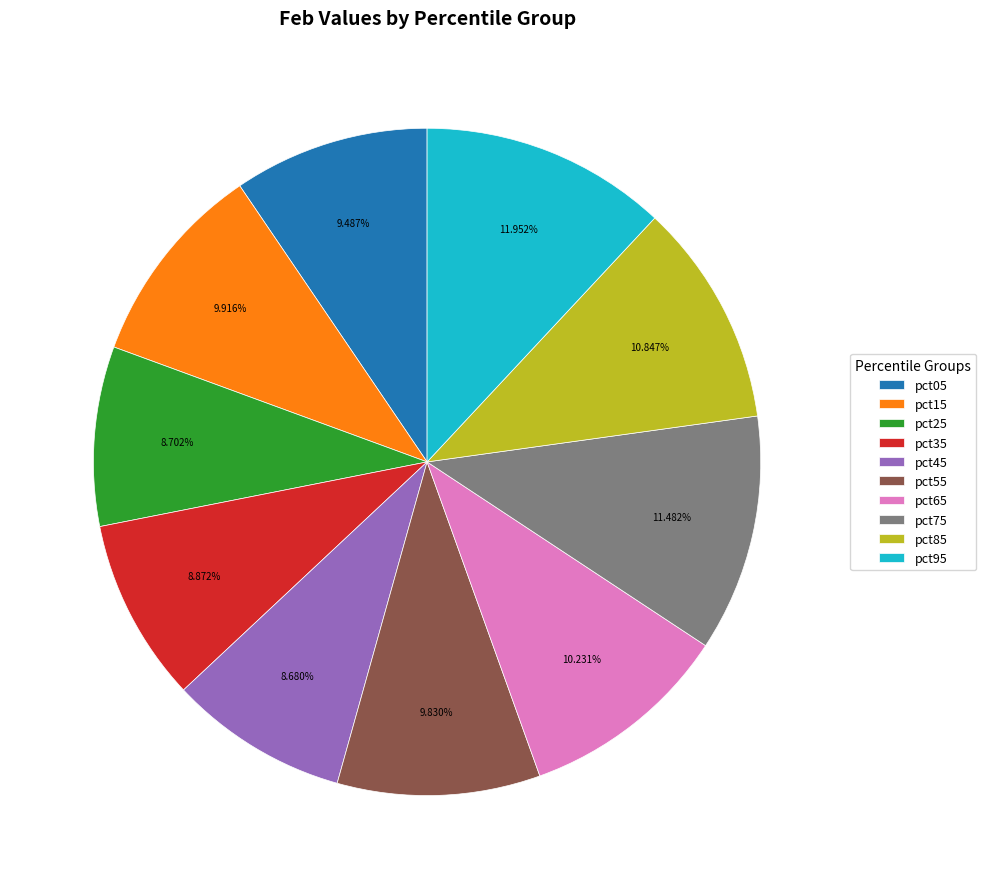

Does pct65 represent more than half of the total?

No